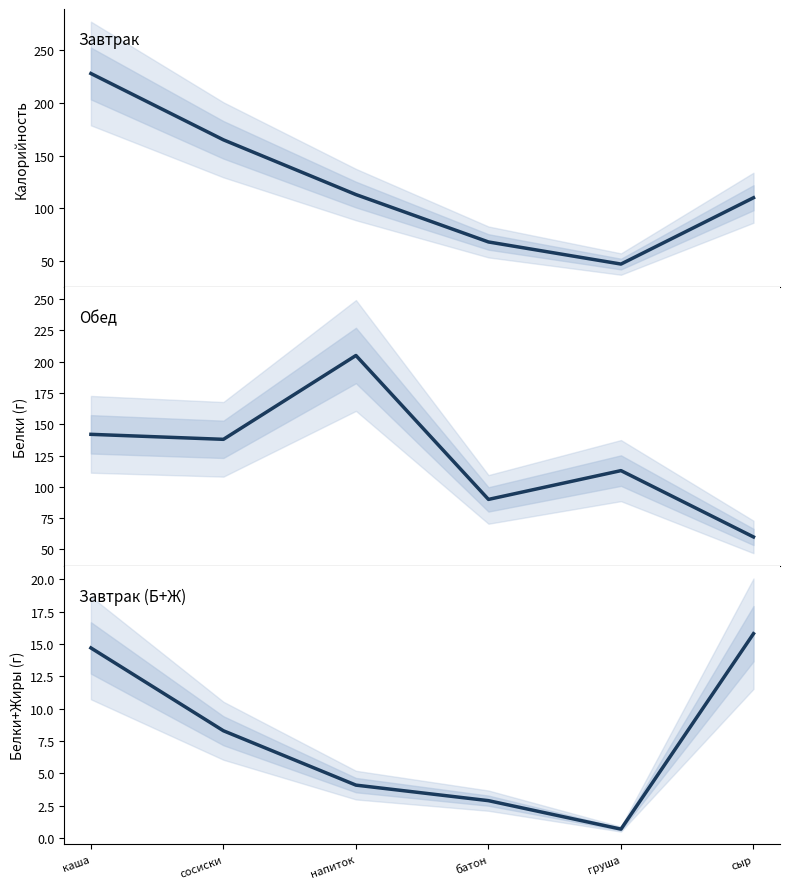

The value of Обед at сыр is 60.0. True or false?

True